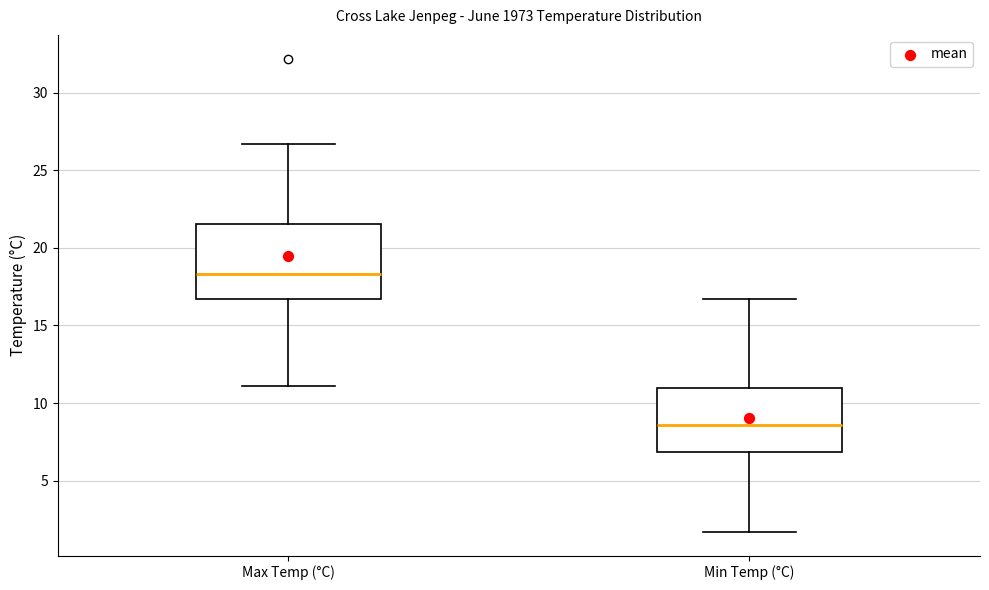

Where does the lower whisker of the box for Max Temp (°C) end on the y-axis? The values are not printed on the chart, so give them approximately, as read against the axis.

11.0